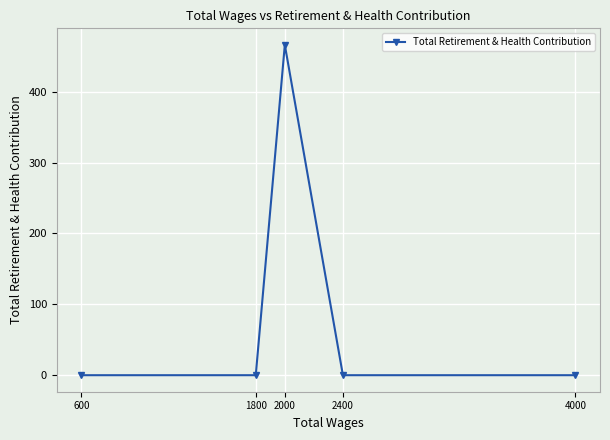

True or false: the data shows 274 at 1800.

False